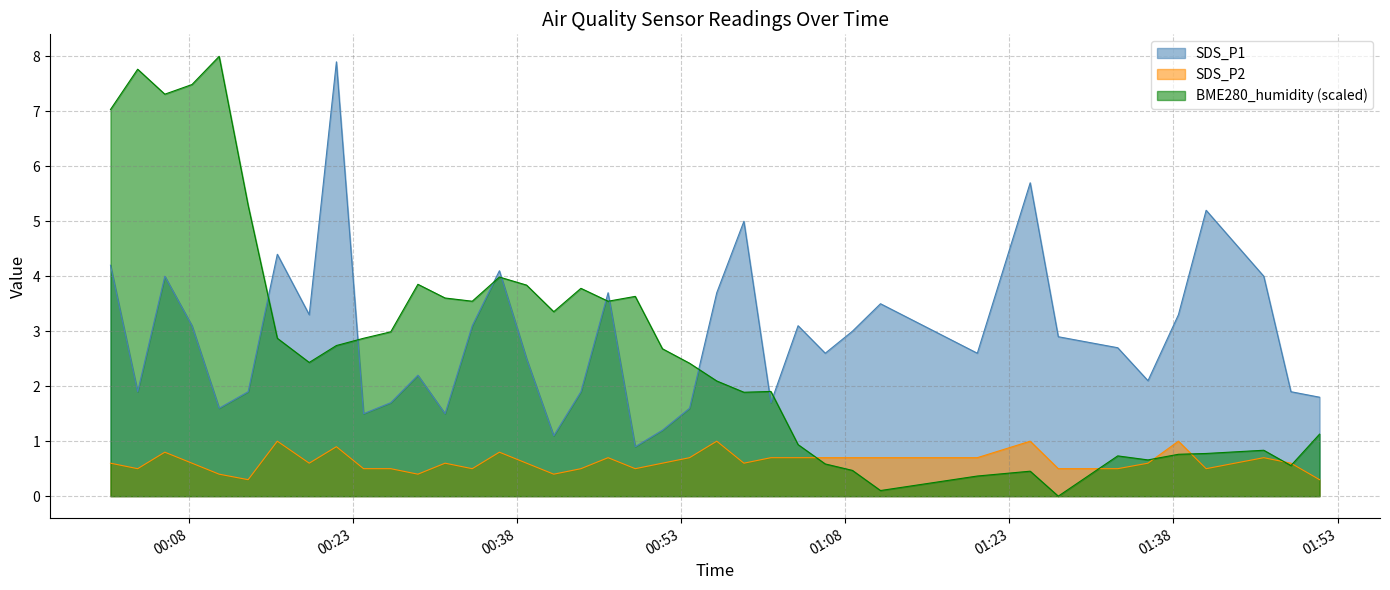

True or false: SDS_P2 has more than 2 points higher than both neighbors.

True